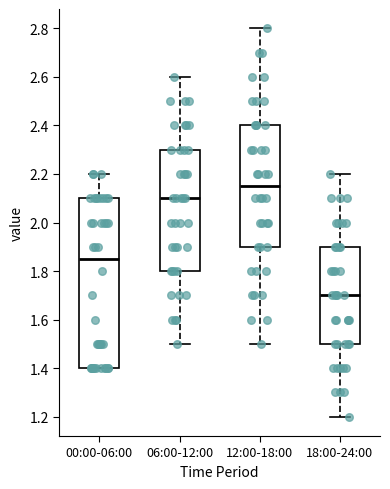

Reading left to right, read every box against the y-axis: the position of its median line, the range the box covers, and the ends of its whiskers. The values are not printed on the chart, so give them approximately, as read against the axis.

00:00-06:00: median 1.86, box 1.40 to 2.10, whiskers 1.40 to 2.20
06:00-12:00: median 2.10, box 1.80 to 2.30, whiskers 1.50 to 2.60
12:00-18:00: median 2.16, box 1.90 to 2.40, whiskers 1.50 to 2.80
18:00-24:00: median 1.70, box 1.50 to 1.90, whiskers 1.20 to 2.20